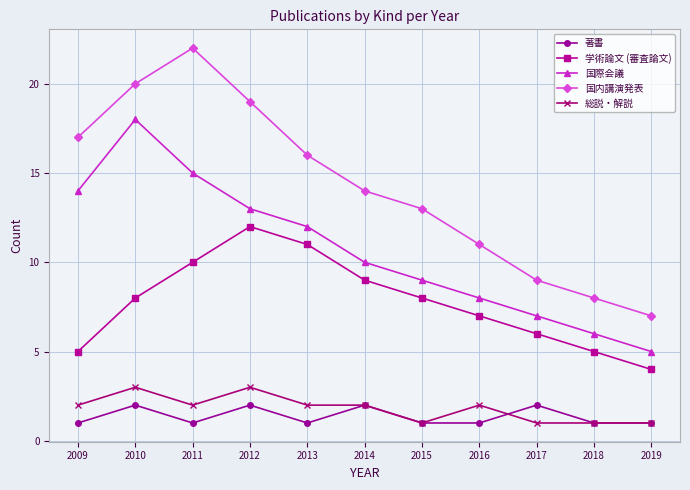

What are all the series names shown in the legend?

著書, 学術論文 (審査論文), 国際会議, 国内講演発表, 総説・解説